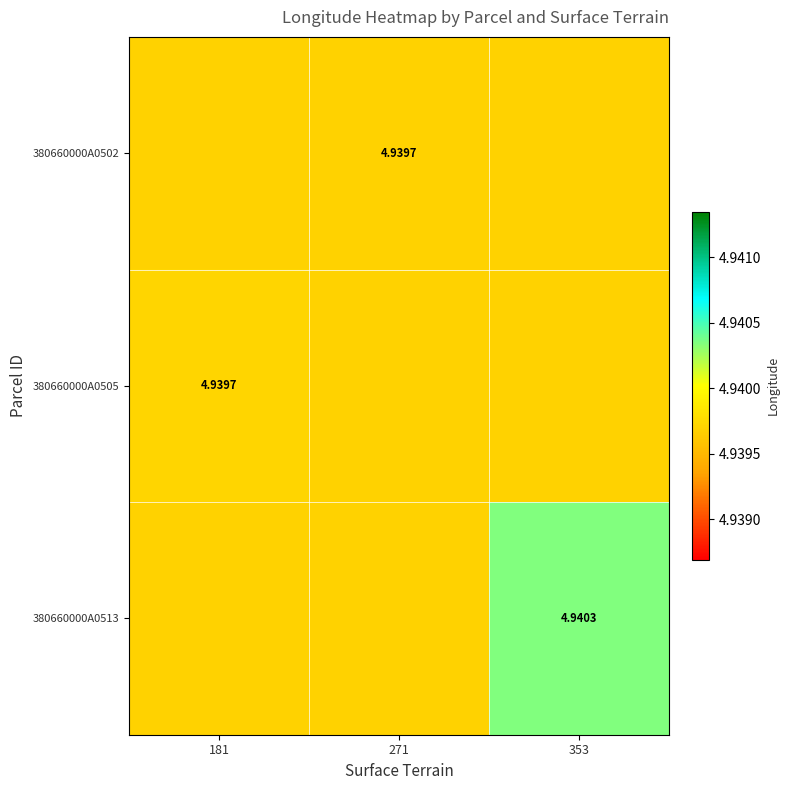

What is the maximum value shown in the chart?

4.9